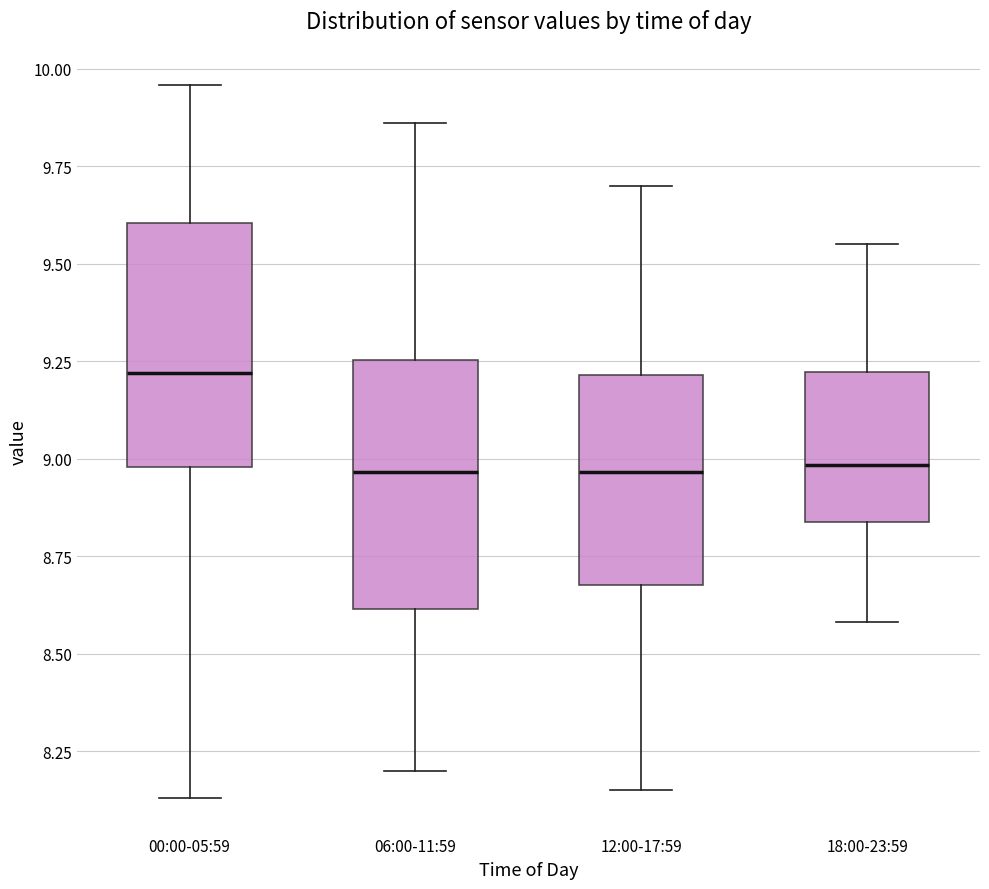

Reading left to right, transcribe this box plot: for each box, give where its median line is, the range the box spans, and where its two whiskers end, as read against the y-axis. The values are not printed on the chart, so give them approximately, as read against the axis.

00:00-05:59: median 9.20, box 9.00 to 9.60, whiskers 8.15 to 9.95
06:00-11:59: median 8.95, box 8.60 to 9.25, whiskers 8.20 to 9.85
12:00-17:59: median 8.95, box 8.70 to 9.20, whiskers 8.15 to 9.70
18:00-23:59: median 9.00, box 8.85 to 9.20, whiskers 8.60 to 9.55